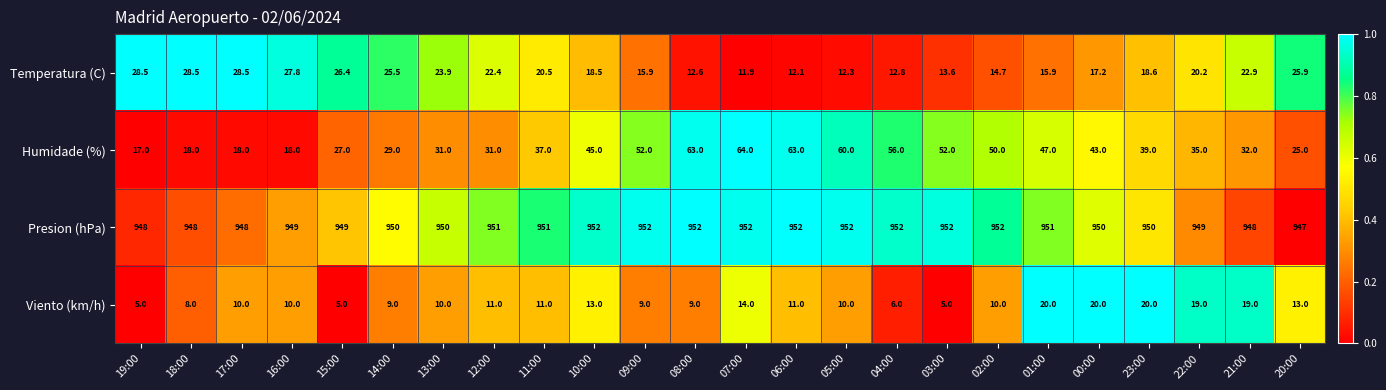

What is the minimum value shown in the chart?

5.0